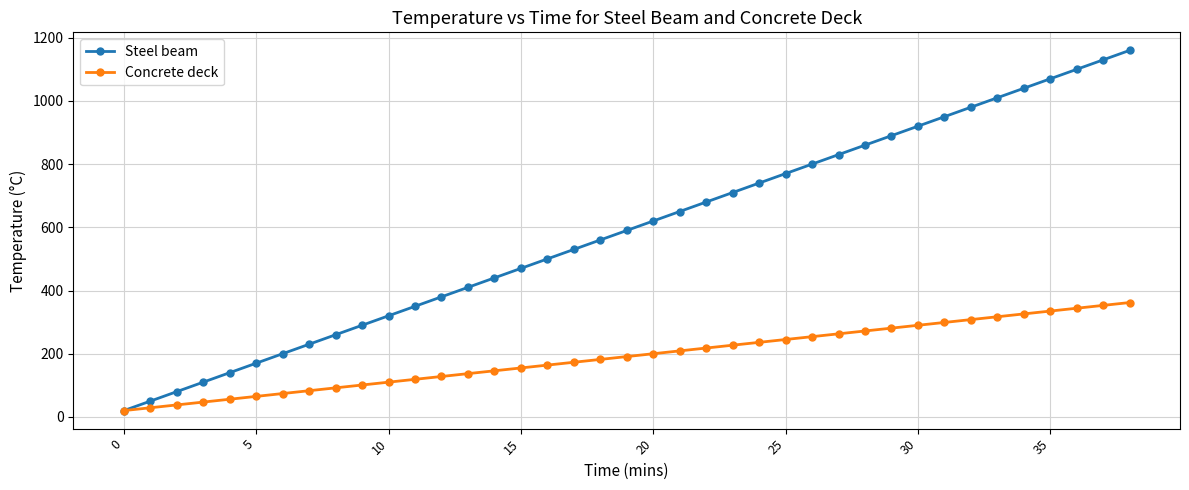

Which series has the widest spread of values?

Steel beam